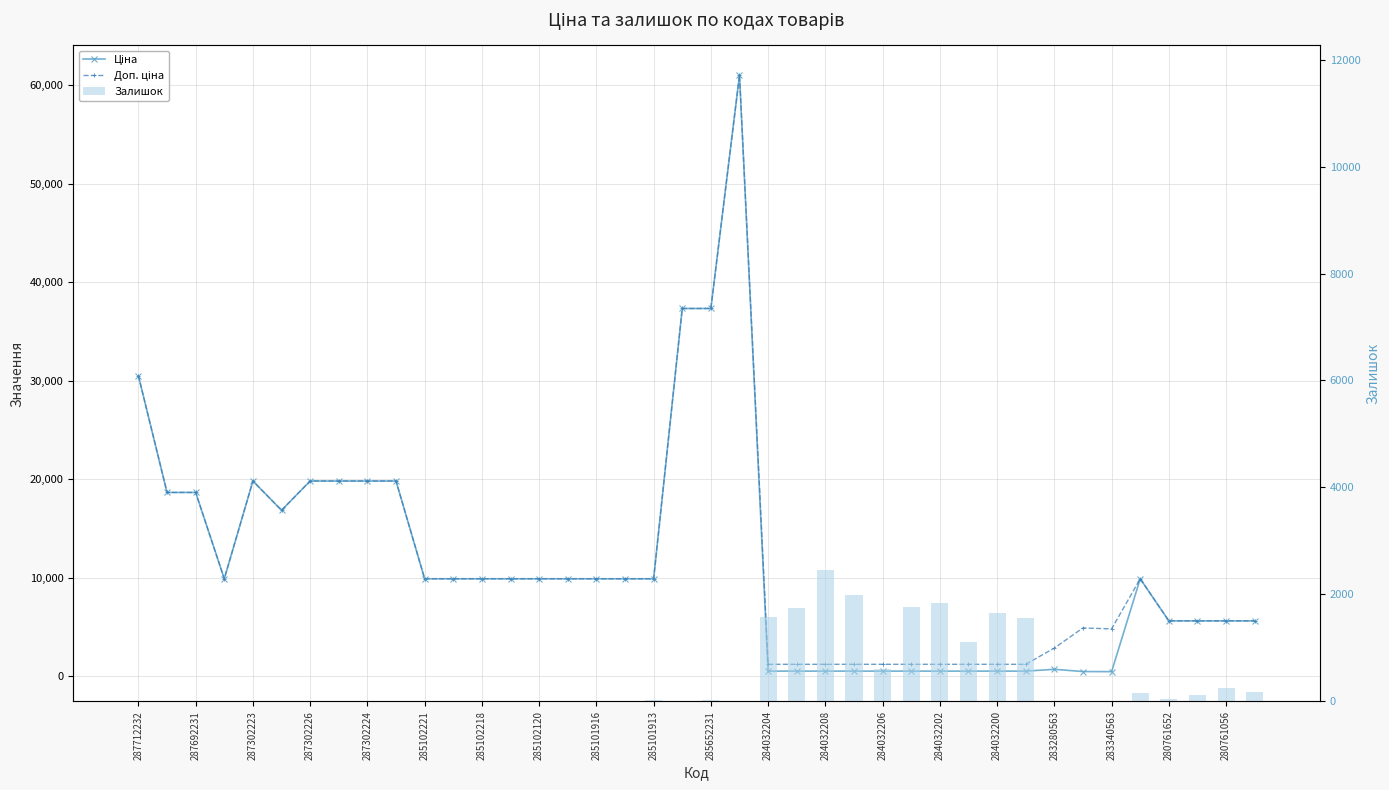

Is it true that Доп. ціна equals 1838.8 at 284032202?

False